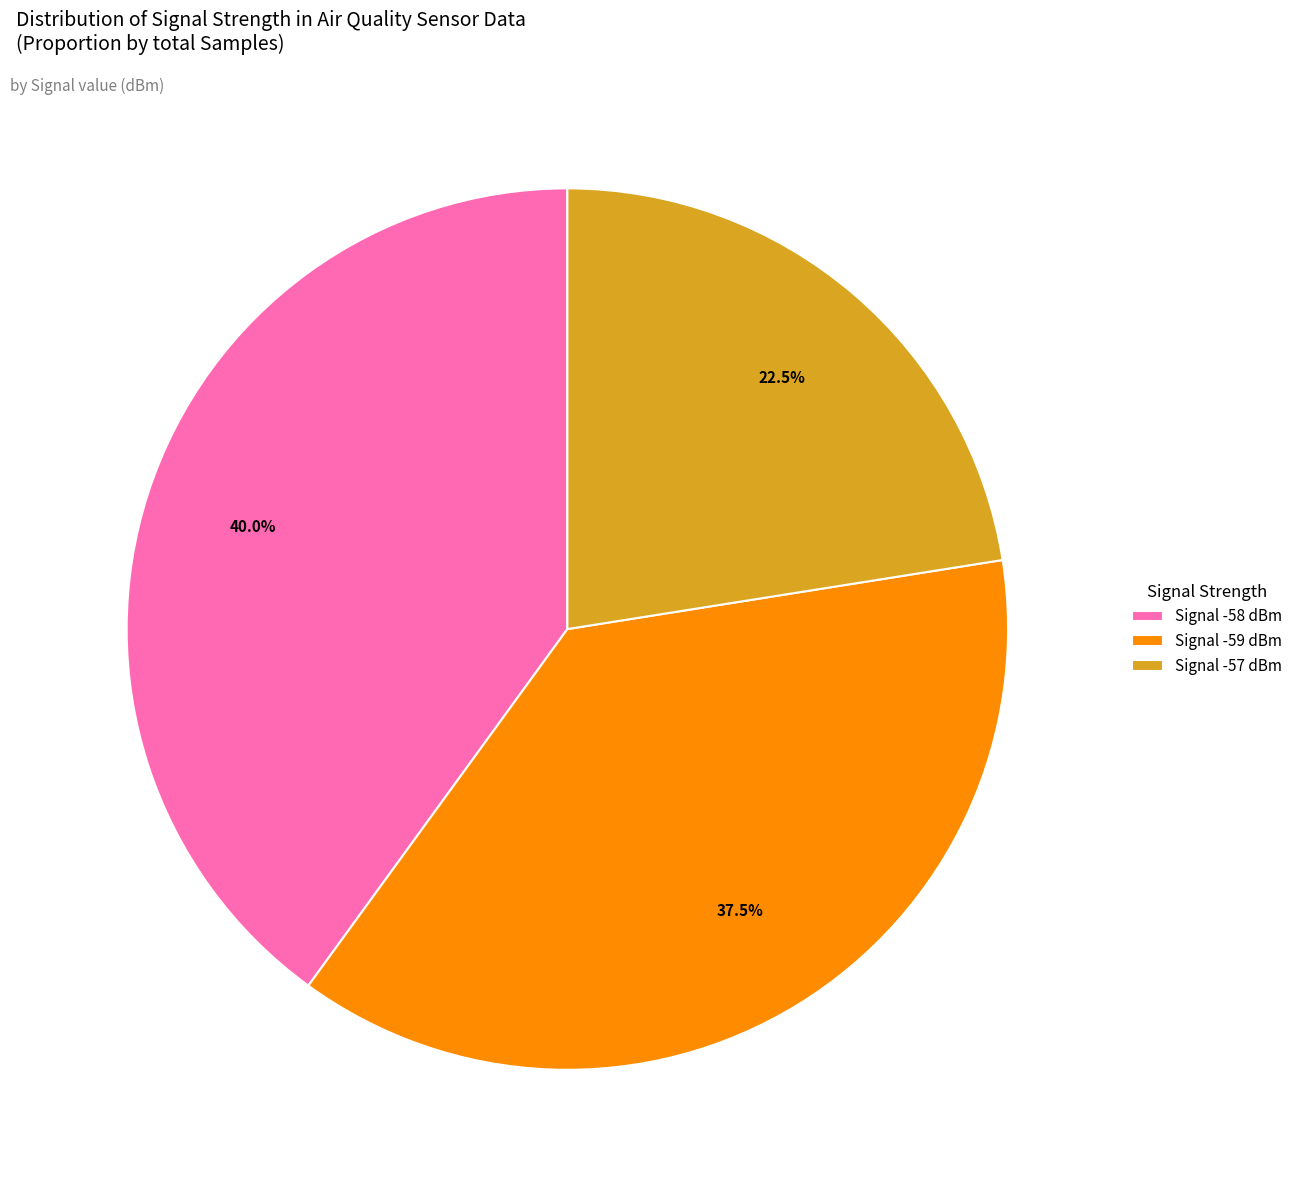

What is the smallest slice in the pie chart?

Signal -57 dBm